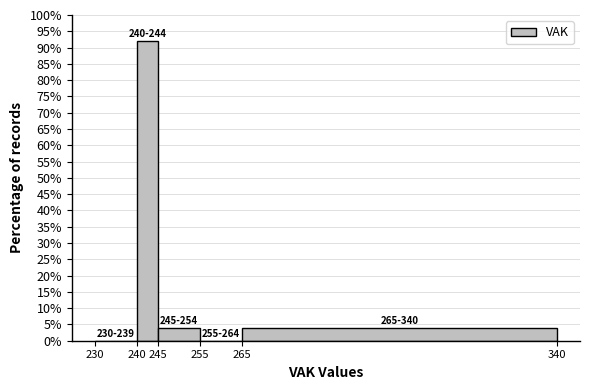

Over which range of the x-axis is the bar tallest?

240 to 245